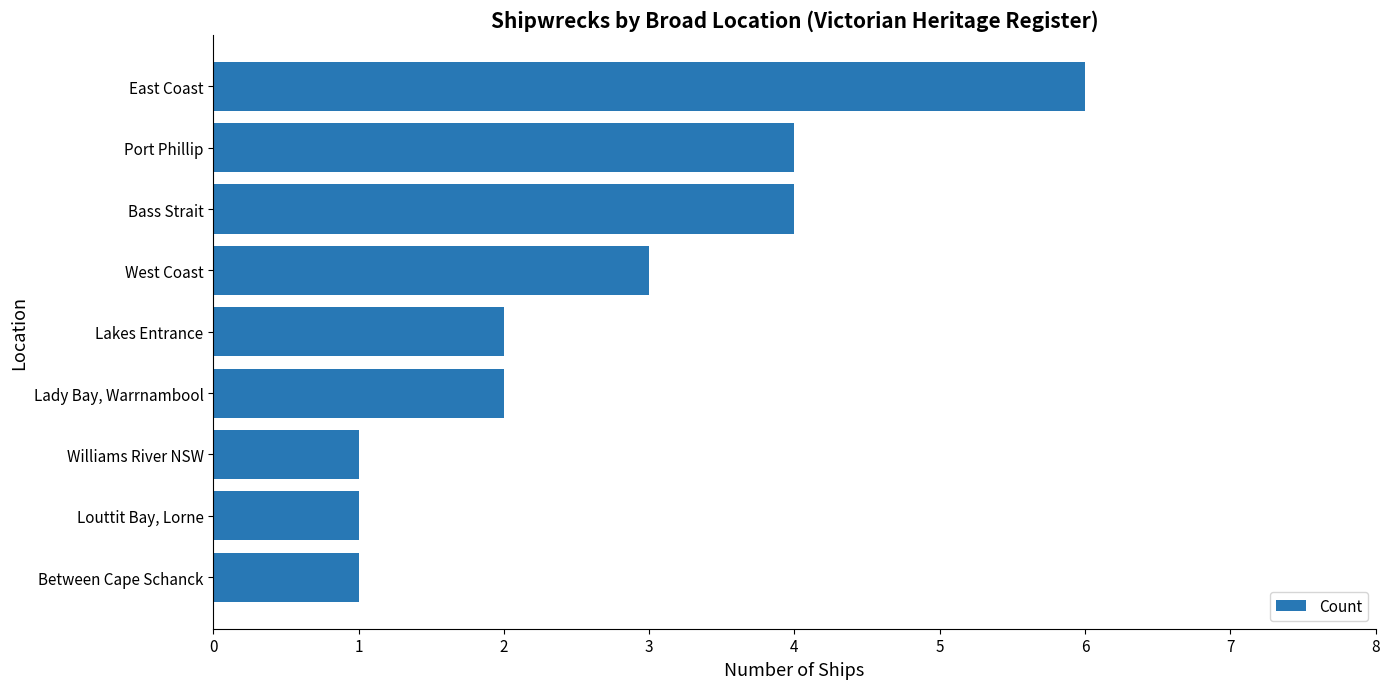

What is the change in value from Port Phillip to East Coast?

+2